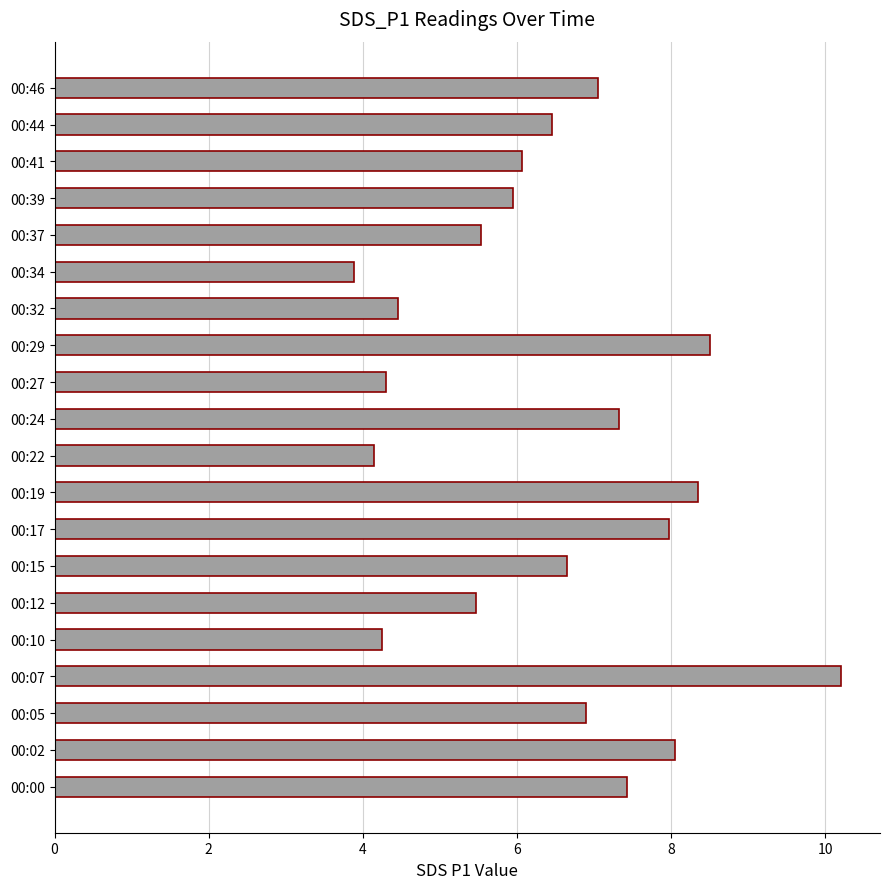

What is the ratio of the value at 00:37 to the value at 00:10?

1.3